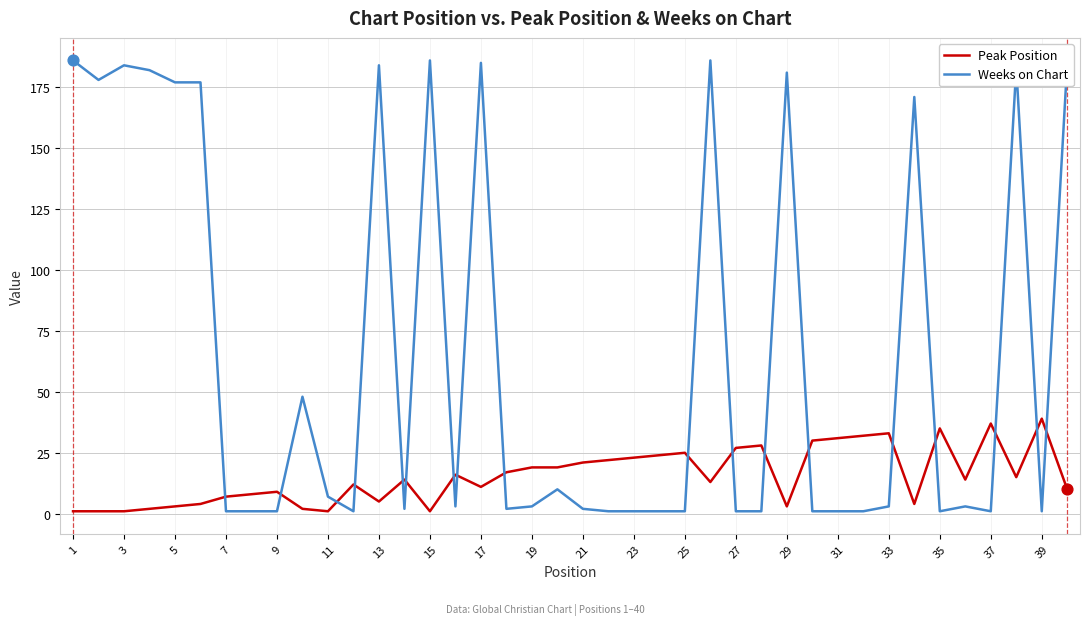

Which series has the largest total across all categories?

Weeks on Chart